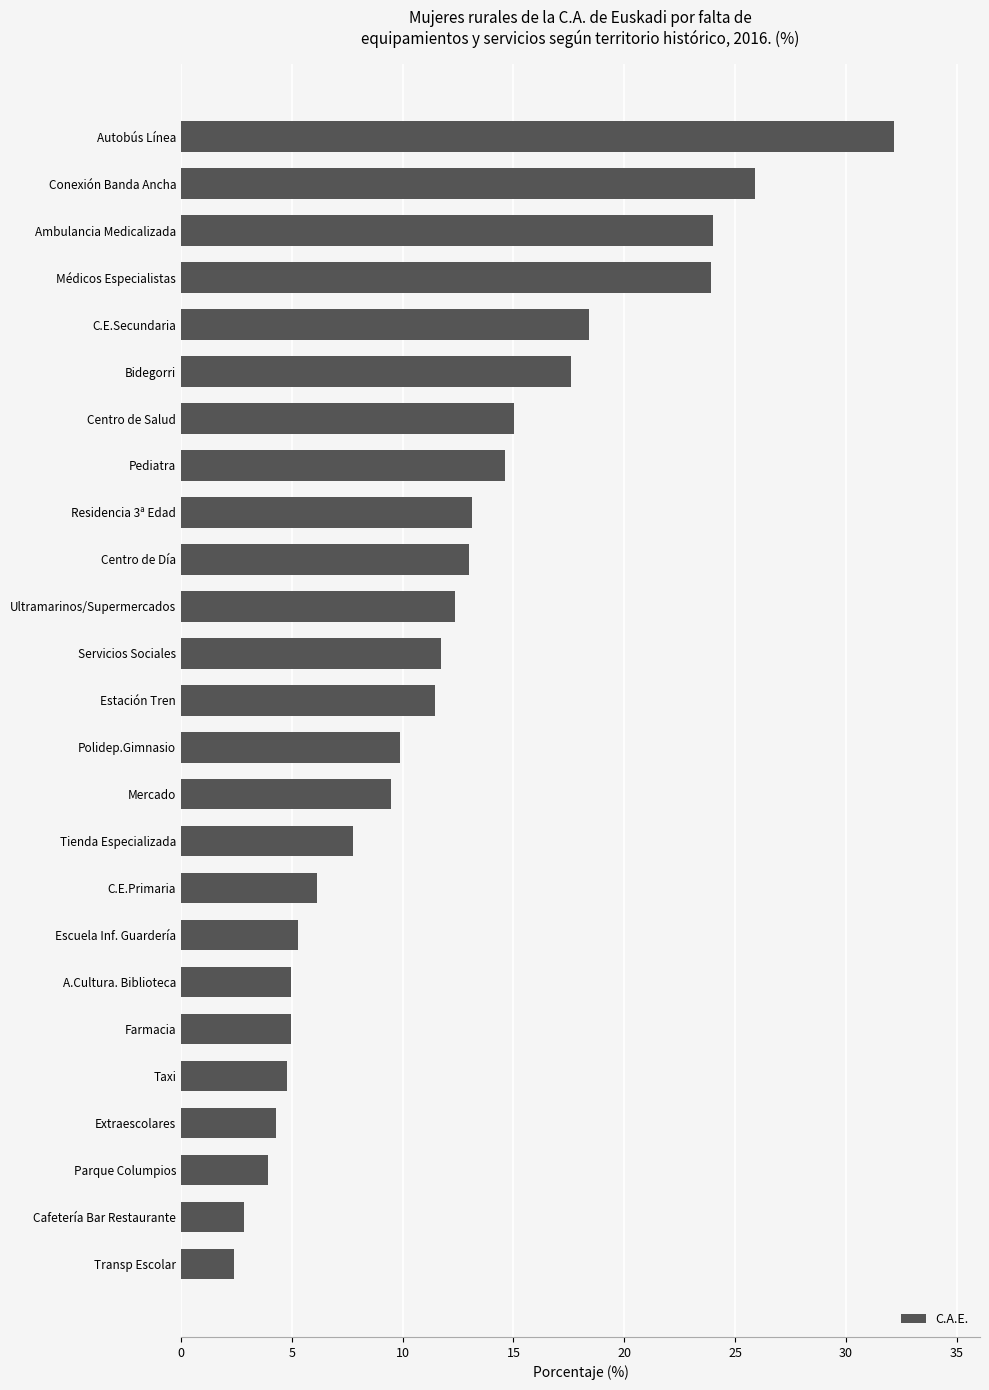

The chart shows a value of 7.8 at Centro de Salud. True or false?

False